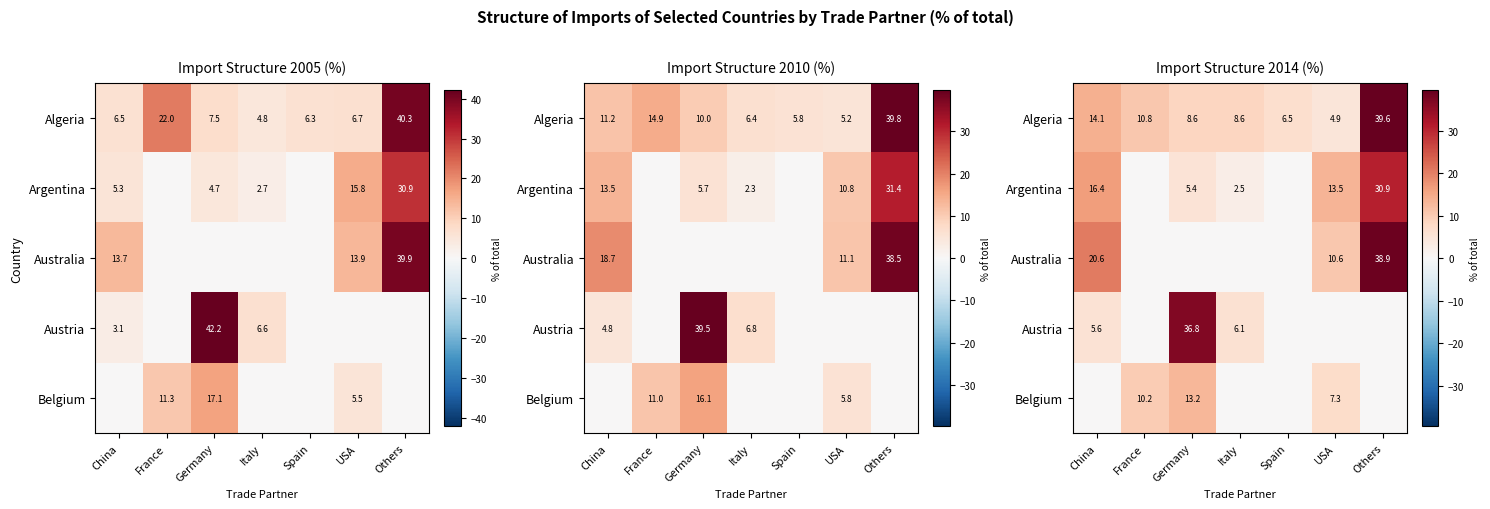

Is it true that Algeria equals 20.7 at China?

False